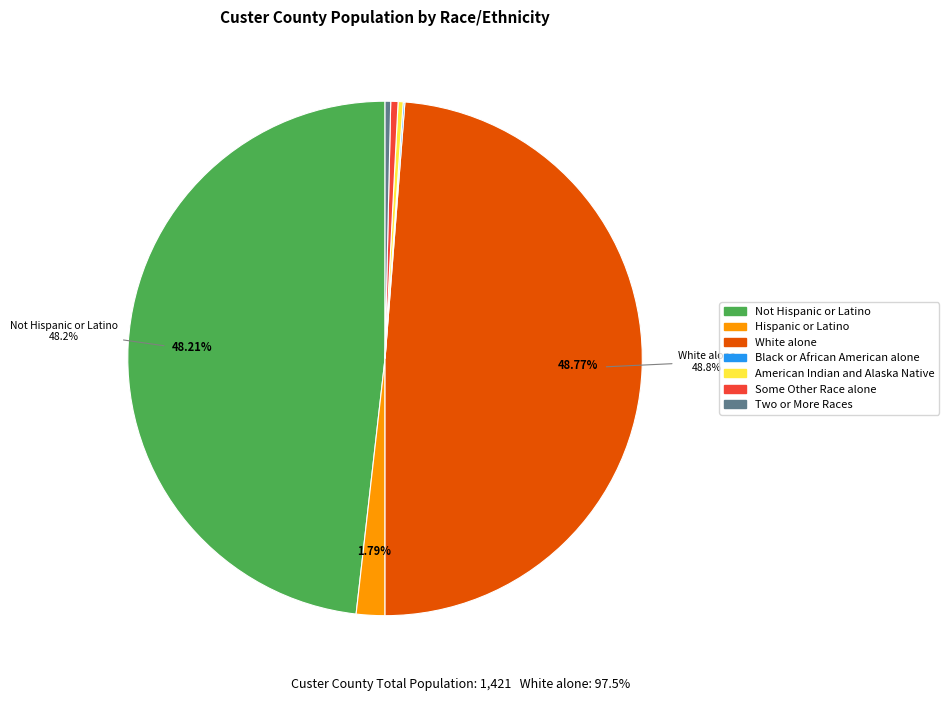

Does any single category account for the majority?

No